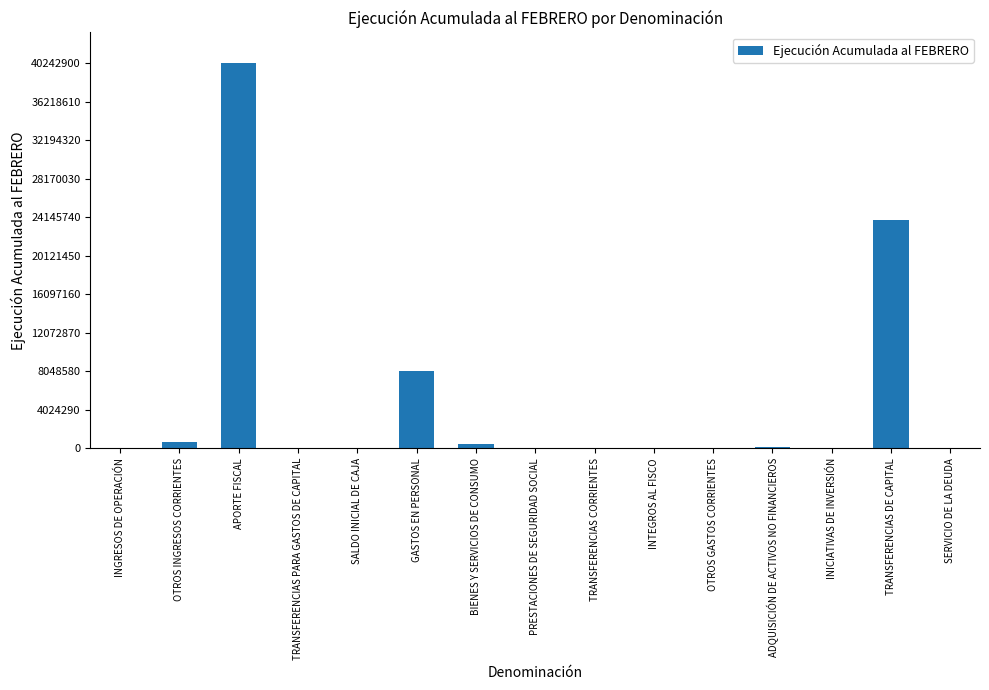

At which label is the value closest to 20121451?

TRANSFERENCIAS DE CAPITAL